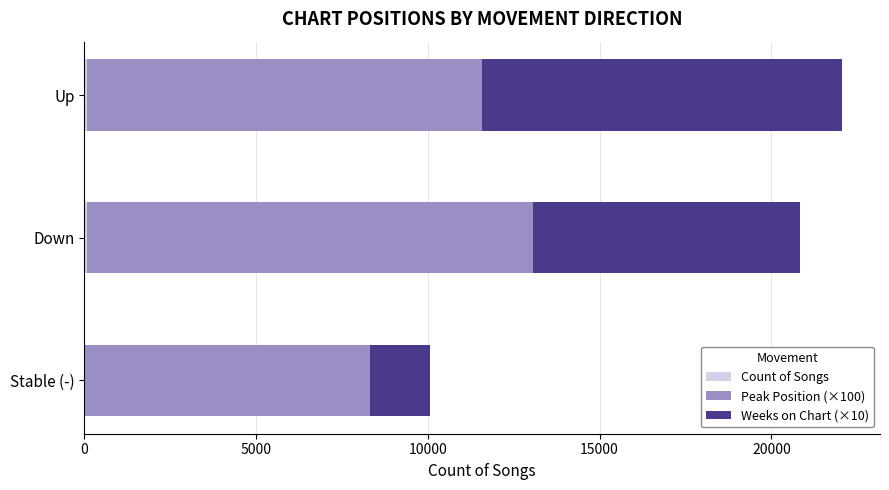

What is the value of the Count of Songs bar at the 1st from the left?

30